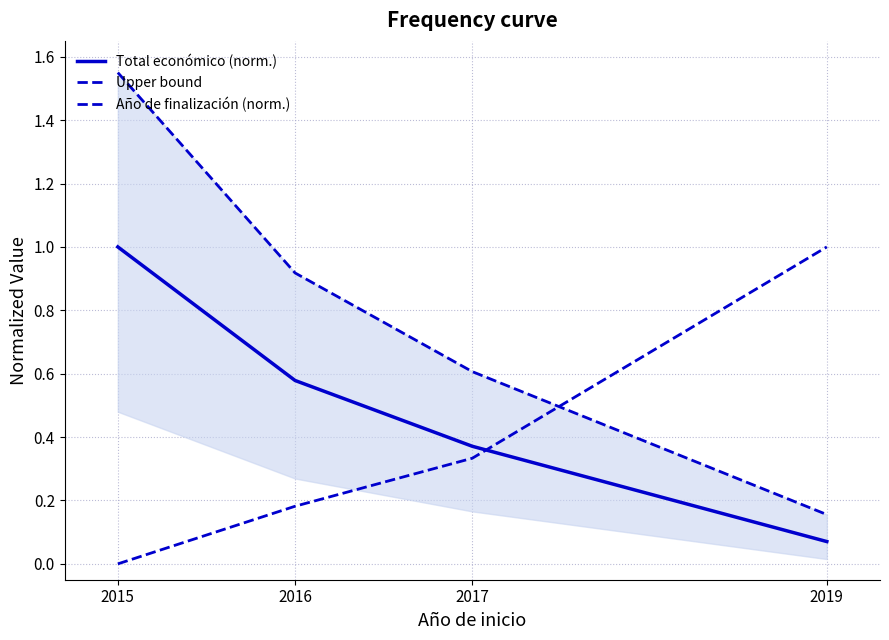

Between which two adjacent categories do Upper bound and Año de finalización (norm.) first intersect?

2017 and 2019